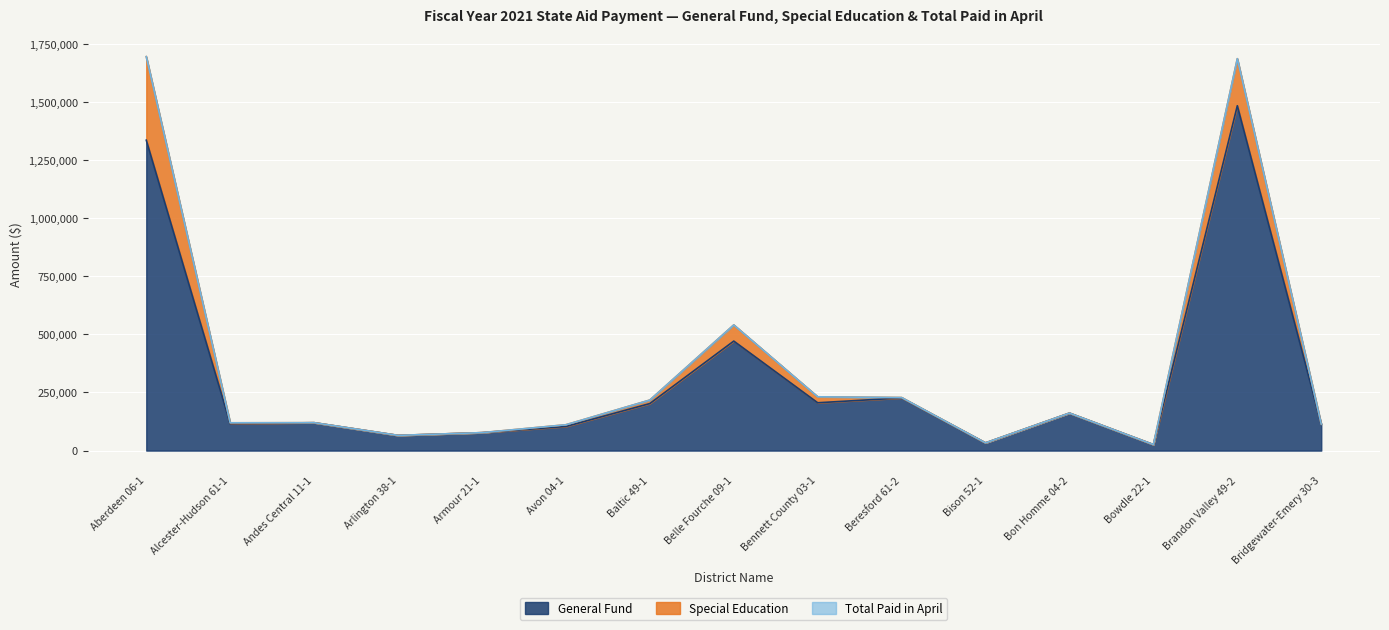

True or false: General Fund and Total Paid in April intersect in this chart.

False